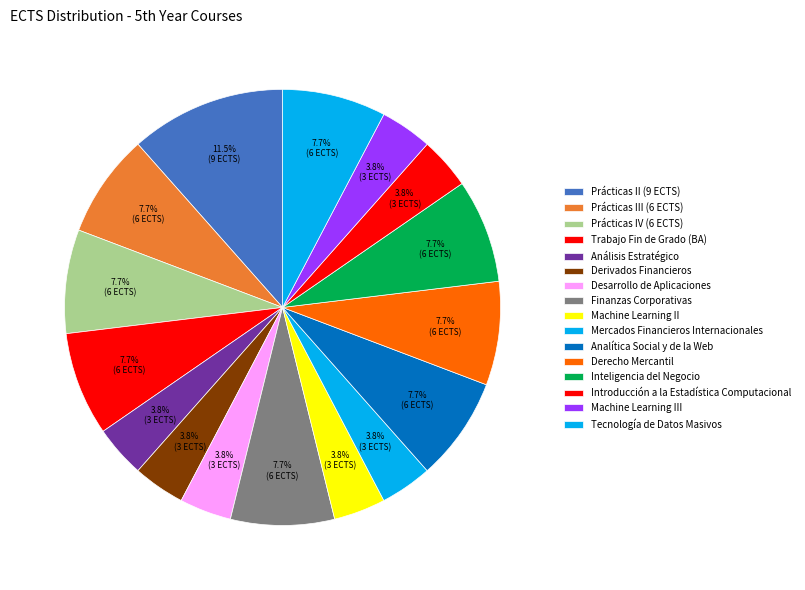

The Finanzas Corporativas slice represents 13% of the pie. True or false?

False